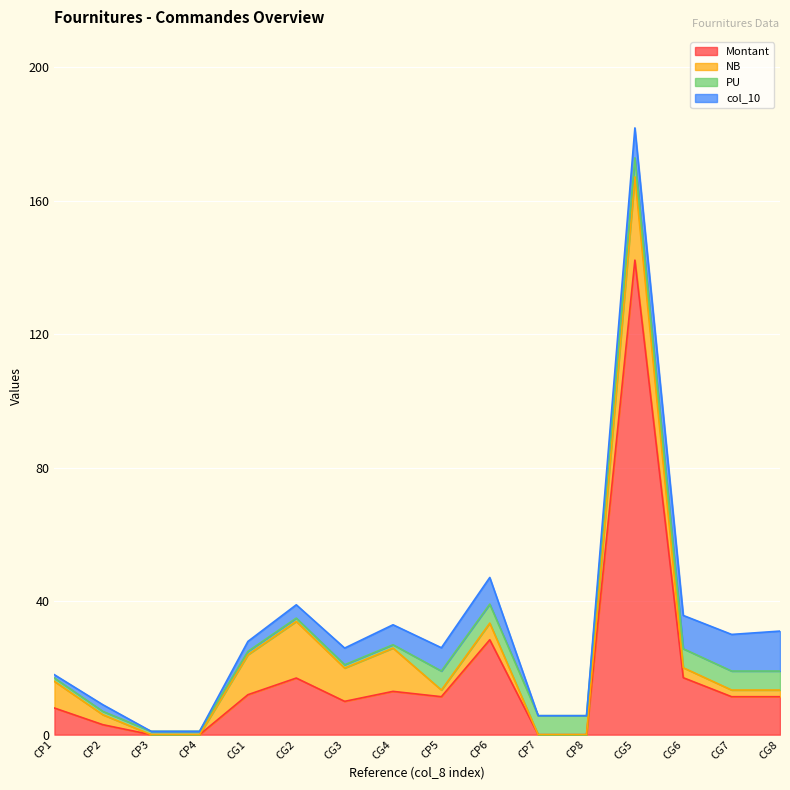

True or false: NB has a value of 2.0 at CG7.

True